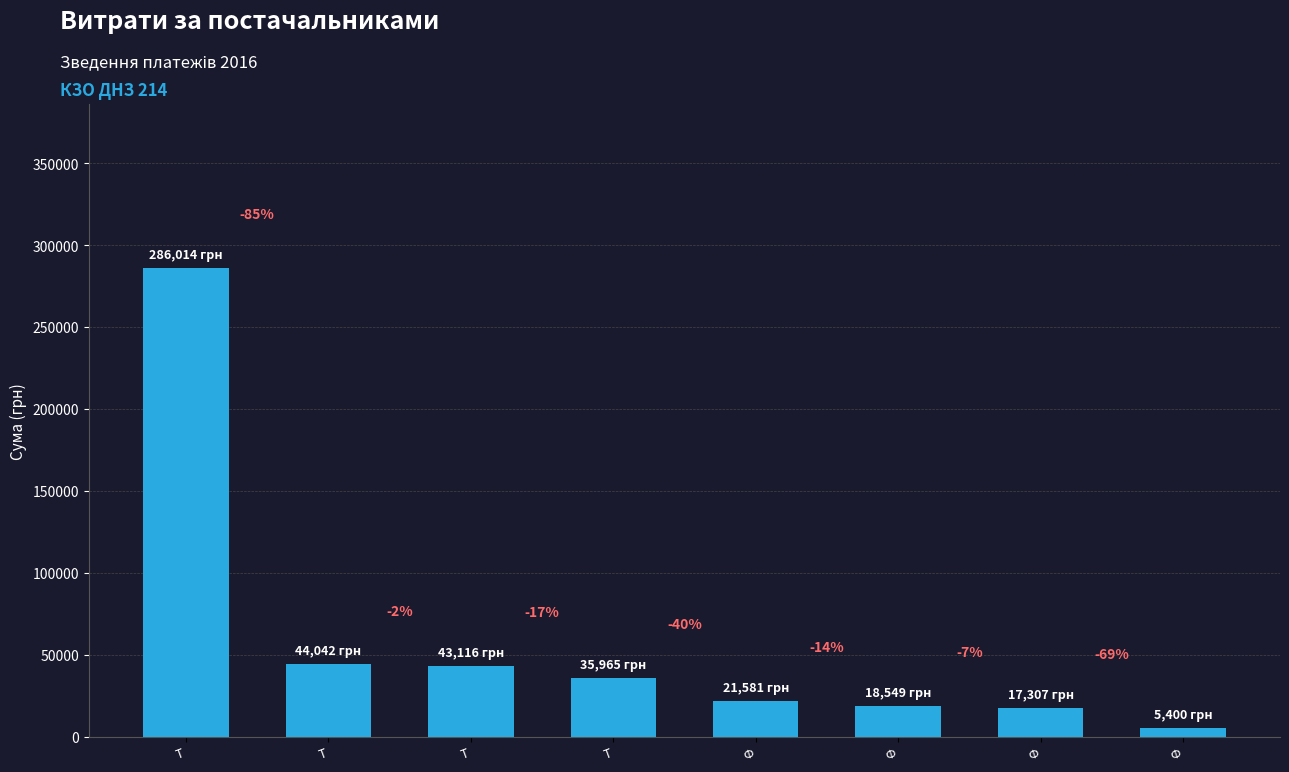

How many bars are there in total?

8